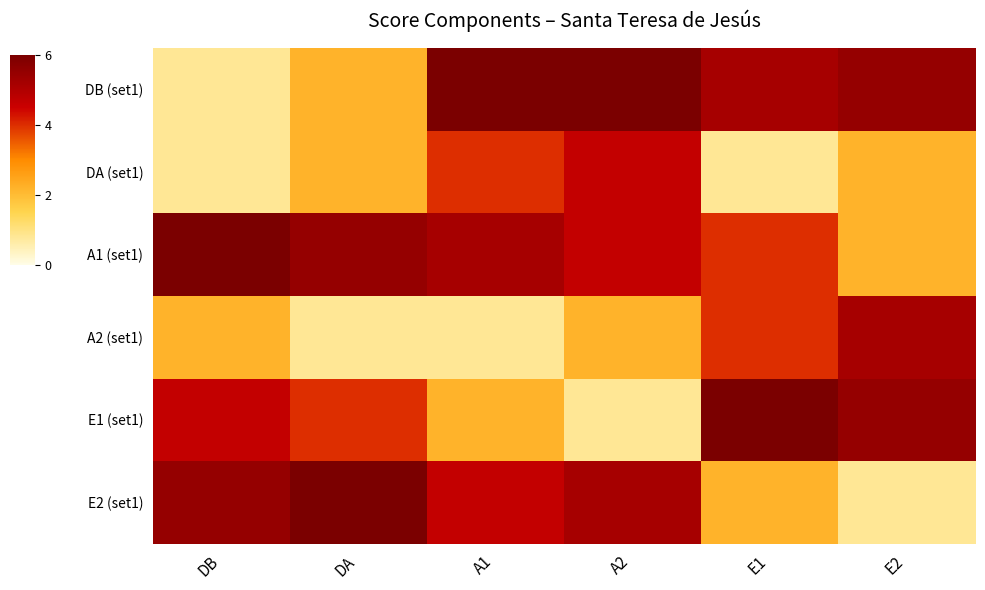

Reading left to right, what are all the values shown in this chart?

DB (set1): DB=0.8	DA=2.2	A1=6.0	A2=6.0	E1=5.2	E2=5.5
DA (set1): DB=0.8	DA=2.2	A1=4.0	A2=4.7	E1=0.8	E2=2.2
A1 (set1): DB=6.0	DA=5.5	A1=5.2	A2=4.7	E1=4.0	E2=2.2
A2 (set1): DB=2.2	DA=0.8	A1=0.8	A2=2.2	E1=4.0	E2=5.2
E1 (set1): DB=4.7	DA=4.0	A1=2.2	A2=0.8	E1=6.0	E2=5.5
E2 (set1): DB=5.5	DA=6.0	A1=4.7	A2=5.2	E1=2.2	E2=0.8